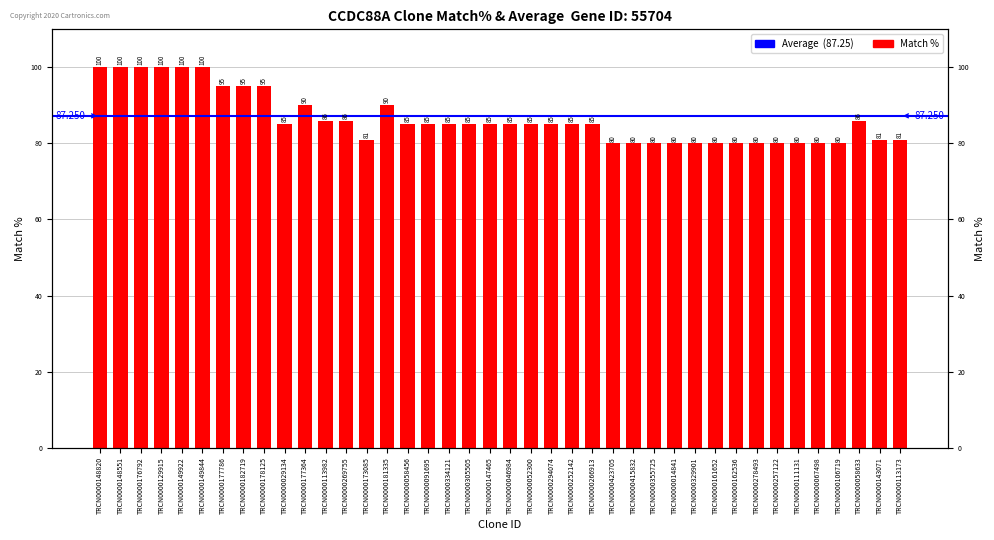

List the labels in order of value, largest first.

TRCN0000148820, TRCN0000148551, TRCN0000176792, TRCN0000129915, TRCN0000149922, TRCN0000149844, TRCN0000177786, TRCN0000182719, TRCN0000178125, TRCN0000177364, TRCN0000181335, TRCN0000113982, TRCN0000269755, TRCN0000058633, TRCN0000029134, TRCN0000058456, TRCN0000091695, TRCN0000334121, TRCN0000305505, TRCN0000147465, TRCN0000046984, TRCN0000052300, TRCN0000294074, TRCN0000252142, TRCN0000266913, TRCN0000173085, TRCN0000143071, TRCN0000113173, TRCN0000423705, TRCN0000415832, TRCN0000355725, TRCN0000014841, TRCN0000329901, TRCN0000161652, TRCN0000162536, TRCN0000278493, TRCN0000257122, TRCN0000111131, TRCN0000067498, TRCN0000106719